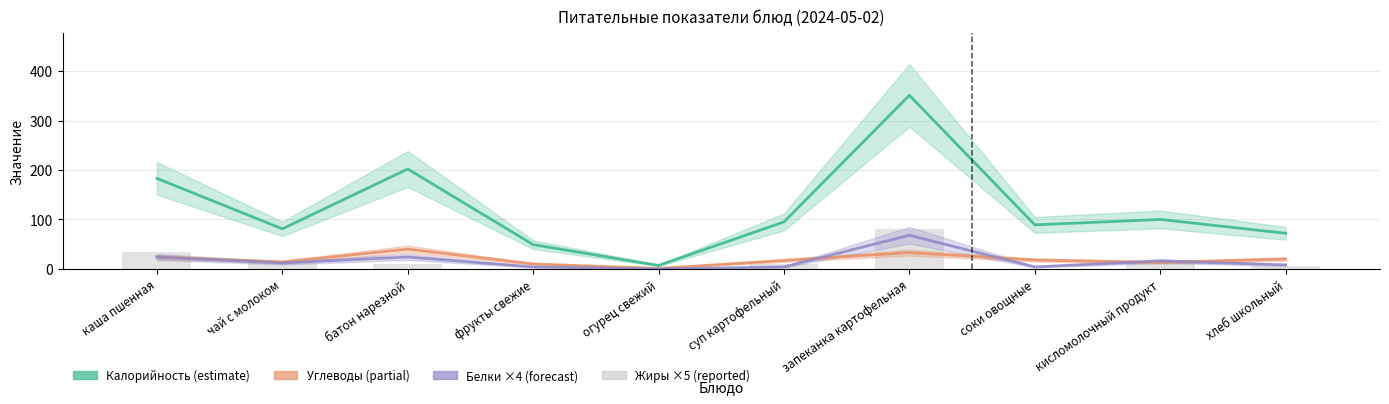

Reading right to left, extract all data points from this chart.

Калорийность (estimate): 72	100	89	351	95	7	49	202	81	183
Углеводы (partial): 20	13	18	33	17	1	10	40	14	24
Белки ×4 (forecast): 8	16	4	68	4	0	4	24	12	24
Жиры ×5 (reported): 5	15	0	80	10	0	0	10	15	35